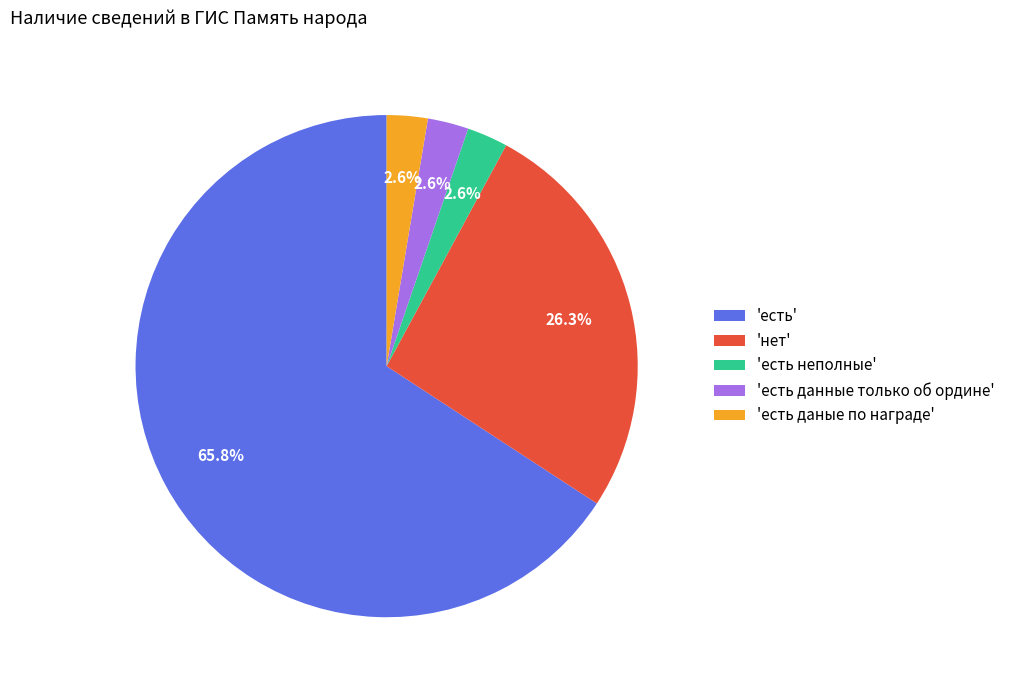

Count the number of slices in the pie.

5